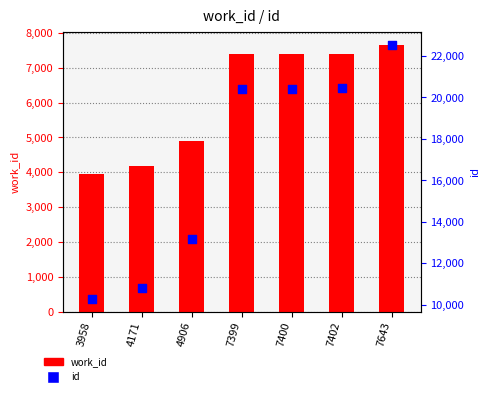

What is the total value across all series at 7400?

27819